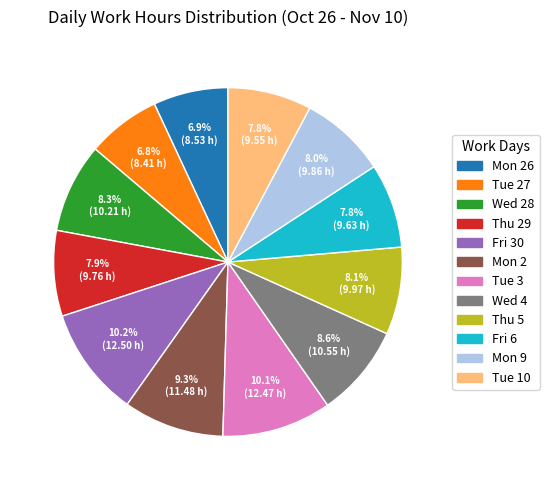

Is there any slice that represents more than half of the pie?

No